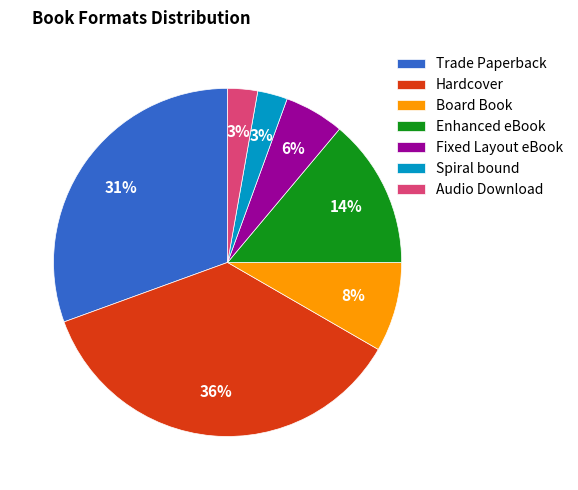

True or false: Enhanced eBook accounts for 14% of the total.

True